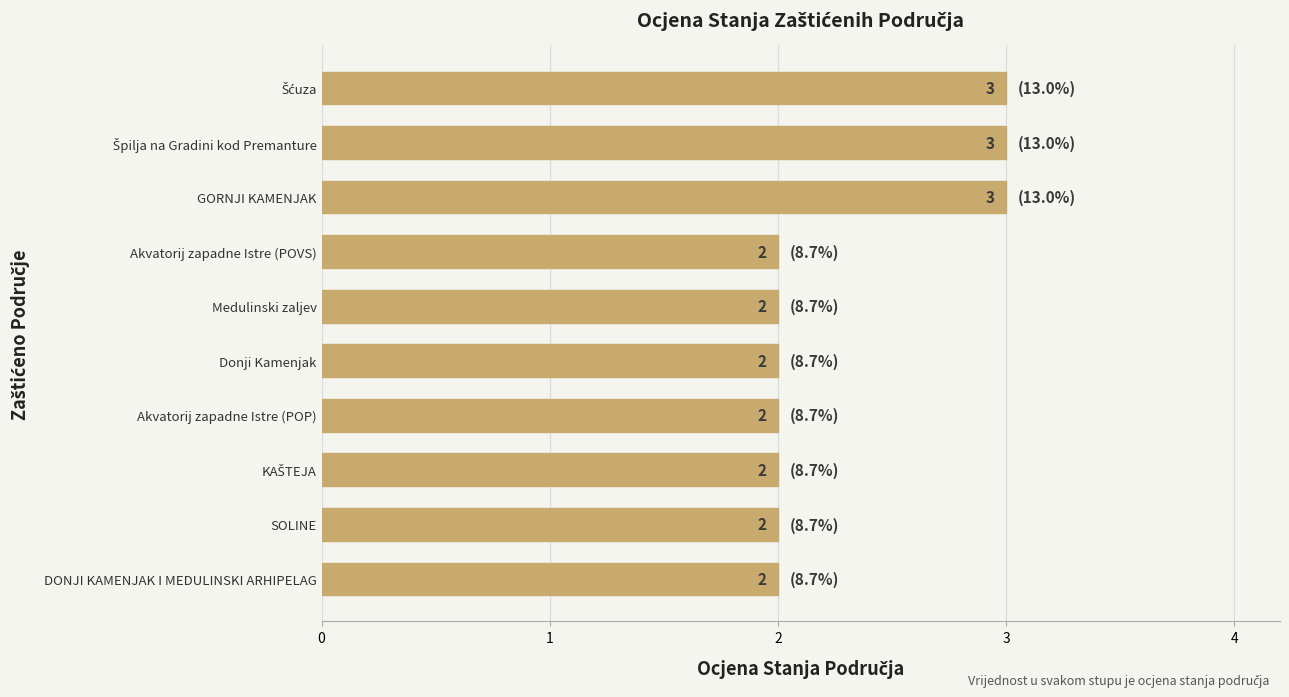

Does the chart contain any negative values?

No